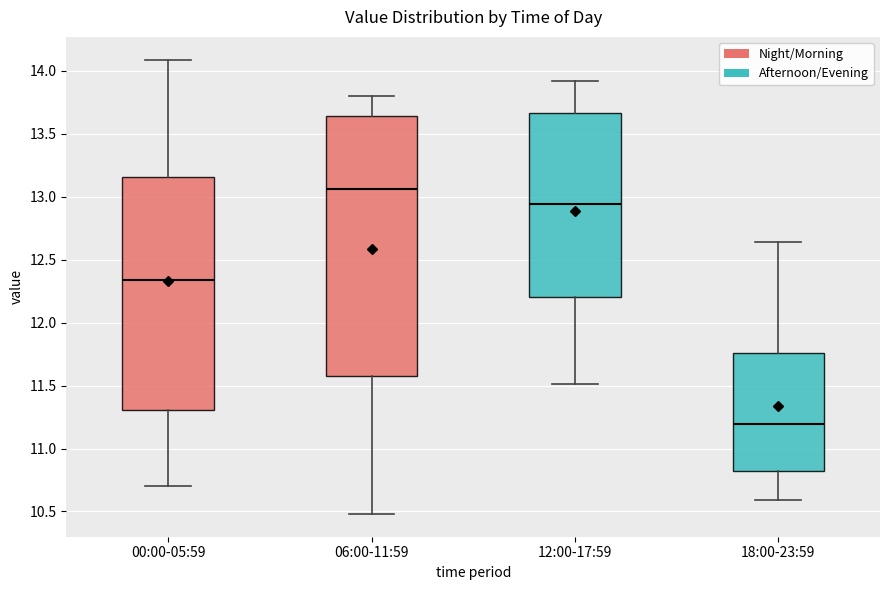

Where is the lower edge of the box for 18:00-23:59 on the y-axis? The values are not printed on the chart, so give them approximately, as read against the axis.

10.80